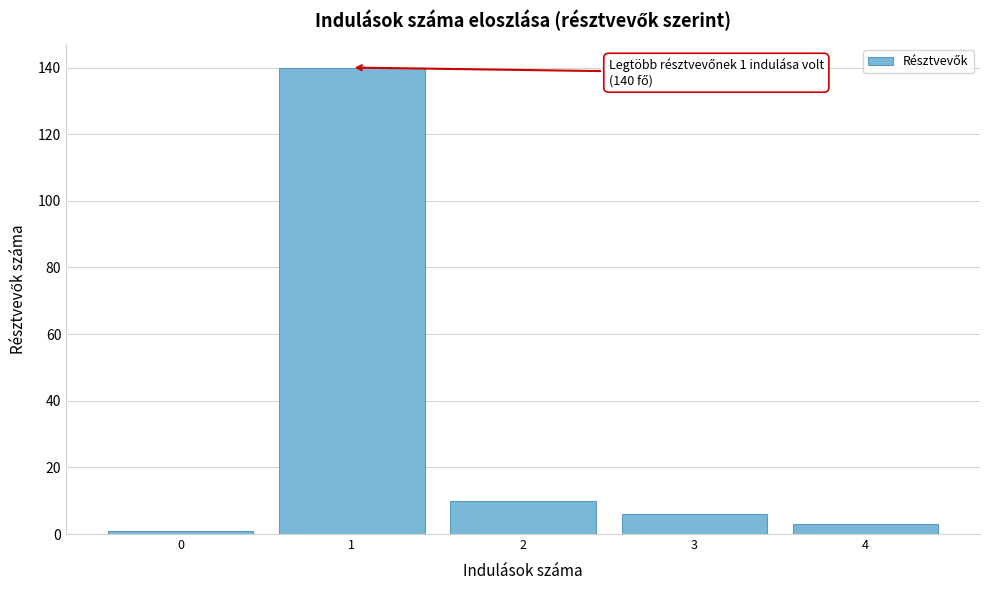

Reading left to right, list all the values displayed in this chart.

0=1	1=140	2=10	3=6	4=3